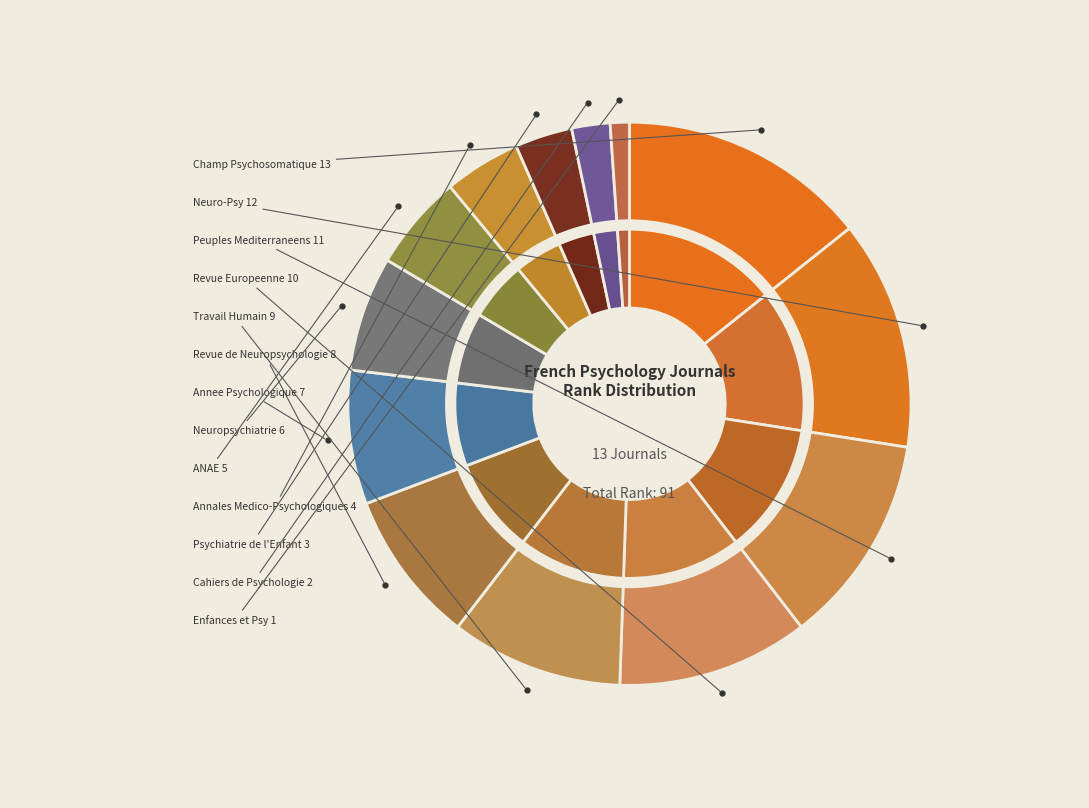

To the nearest percent, what is the combined percentage of Annee Psychologique and Annales Medico-Psychologiques?

12%